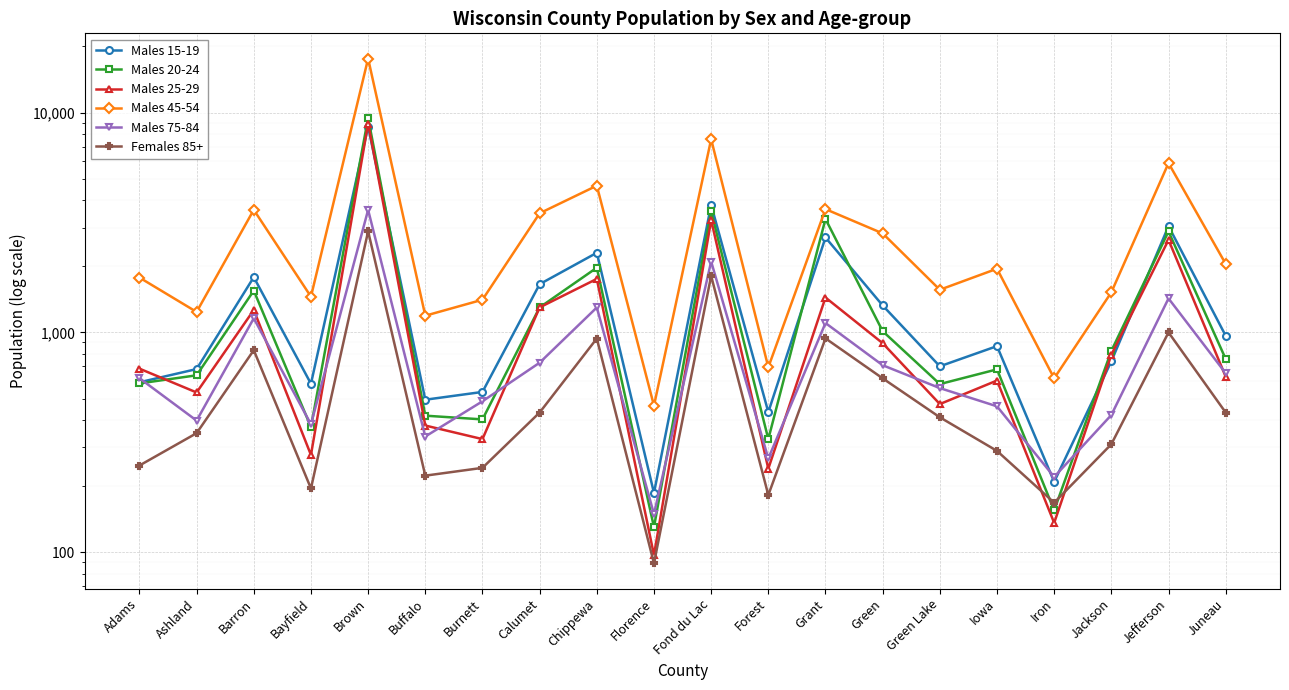

Reading right to left, transcribe all the data shown in this chart.

Males 15-19: 965	3042	739	209	866	701	1326	2702	434	3799	186	2302	1657	536	494	8641	584	1783	681	593
Males 20-24: 757	2879	824	155	679	582	1013	3280	327	3549	130	1969	1299	402	418	9456	371	1549	638	586
Males 25-29: 629	2636	791	136	604	472	893	1441	240	3244	97	1751	1299	327	377	8916	277	1264	533	684
Males 45-54: 2049	5890	1522	618	1948	1563	2821	3637	694	7564	464	4649	3482	1408	1191	17603	1454	3611	1239	1776
Males 75-84: 652	1427	421	220	461	558	709	1103	267	2101	149	1298	728	486	336	3608	382	1159	397	619
Females 85+: 432	1000	310	168	289	411	618	939	182	1807	89	938	432	242	223	2883	195	830	348	248